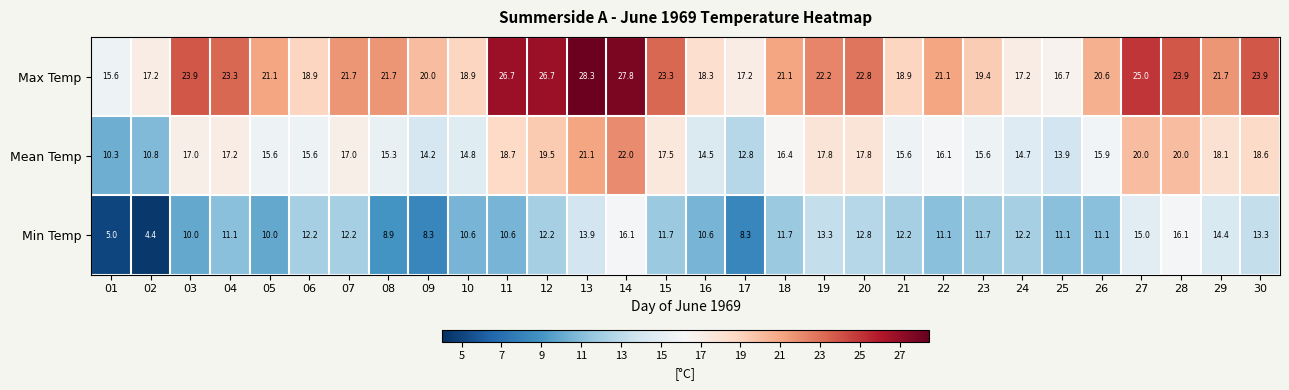

At 20, list the series in order from smallest to largest.

Min Temp, Mean Temp, Max Temp